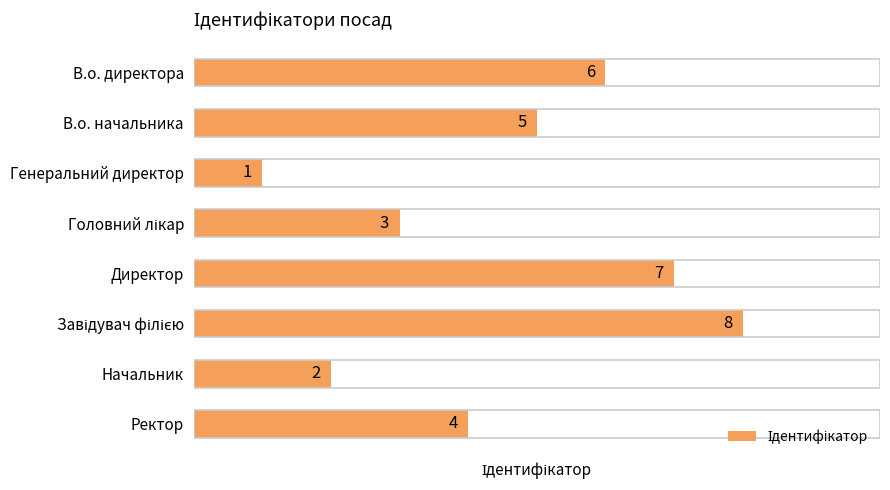

The chart shows a value of 1 at В.о. директора. True or false?

False